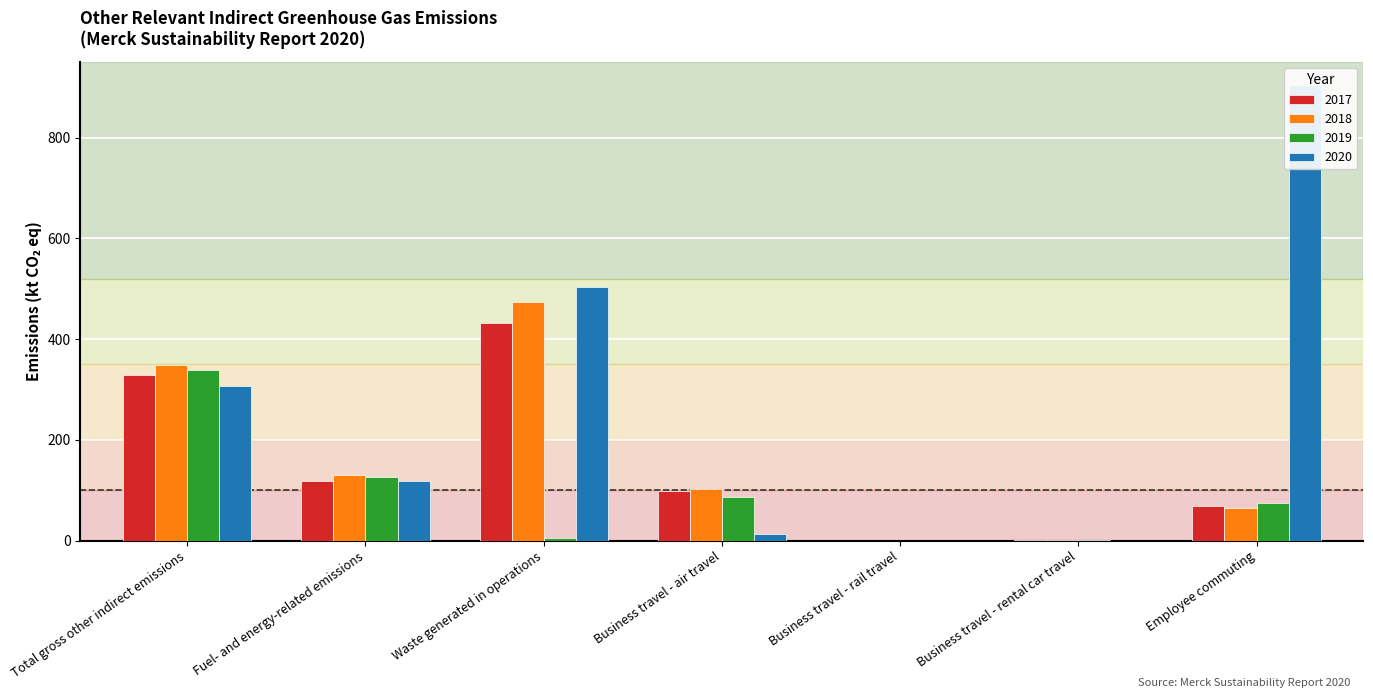

At how many categories does at least one series exceed 814?

1